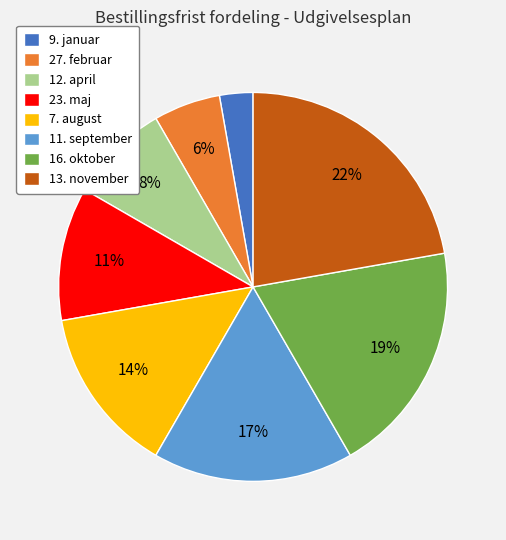

The 9. januar slice represents 3% of the pie. True or false?

True